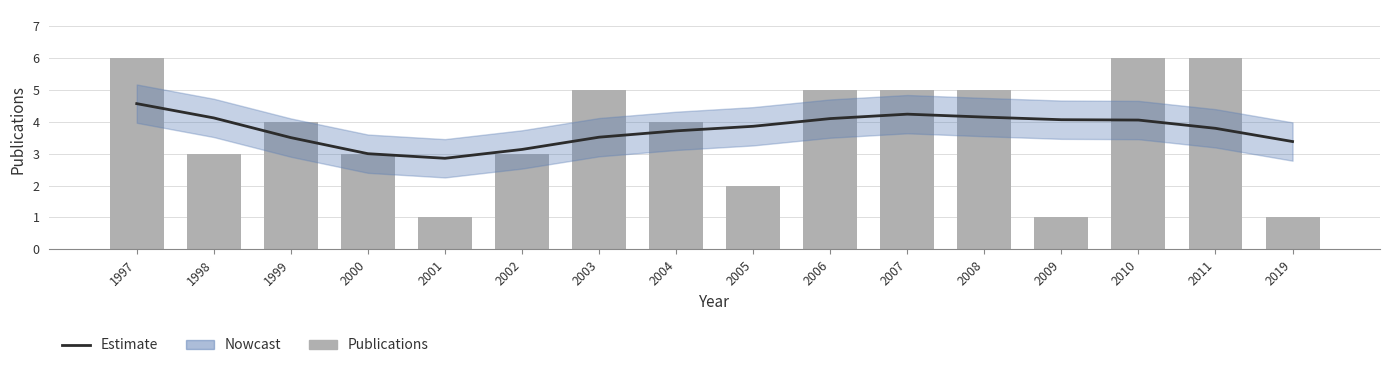

Which series has the widest spread of values?

Publications